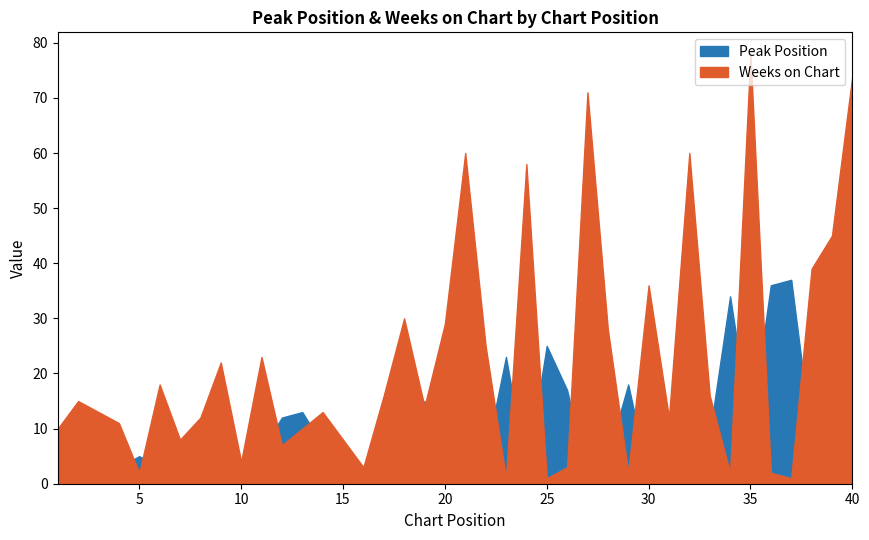

What is the total value across all series at 25?

26